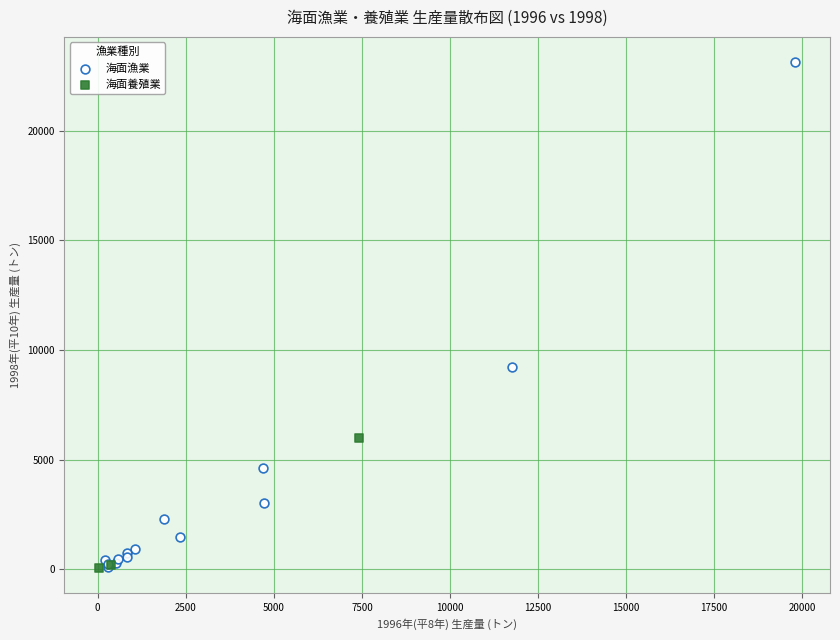

Which series has the widest spread of Y values?

海面漁業